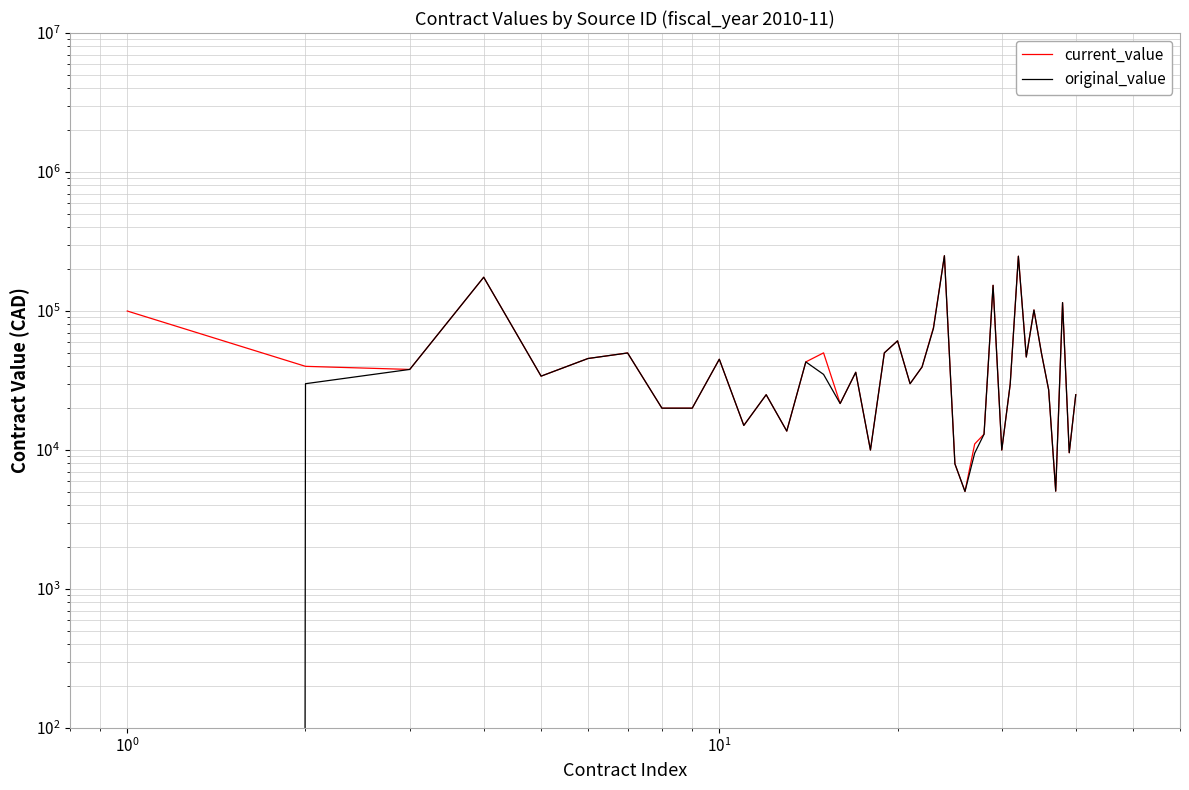

Is the value of current_value at 37 greater than the value of original_value at 28?

No